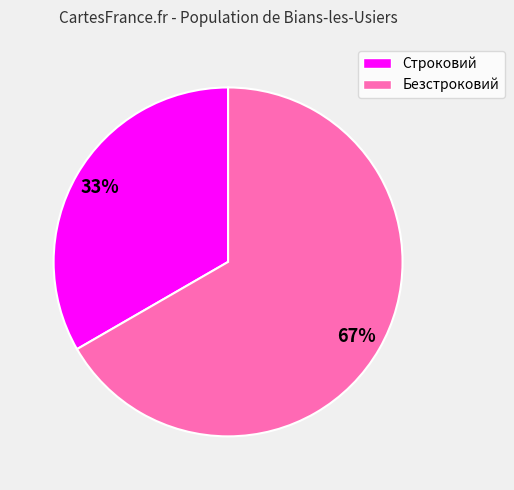

Which slice is the largest?

Безстроковий